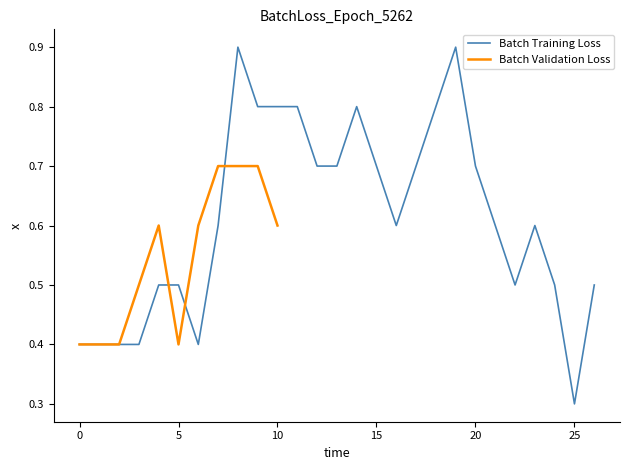

What is the difference between the maximum and second lowest values?

0.5